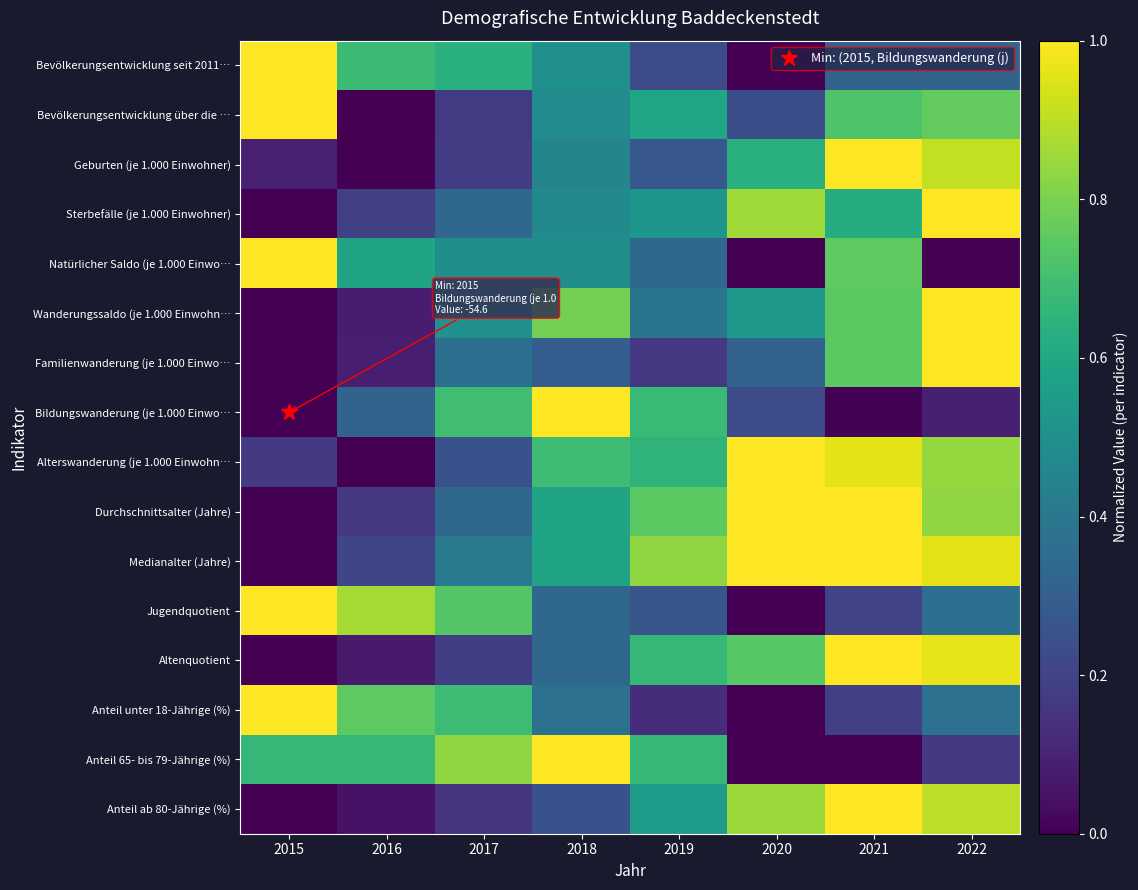

Reading right to left, list all the values displayed in this chart.

Bevölkerungsentwicklung seit 2011…: 2022=0.3	2021=0.3	2020=0.0	2019=0.2	2018=0.5	2017=0.6	2016=0.7	2015=1.0
Bevölkerungsentwicklung über die …: 2022=0.8	2021=0.7	2020=0.2	2019=0.6	2018=0.5	2017=0.2	2016=0.0	2015=1.0
Geburten (je 1.000 Einwohner): 2022=0.9	2021=1.0	2020=0.6	2019=0.3	2018=0.5	2017=0.2	2016=0.0	2015=0.1
Sterbefälle (je 1.000 Einwohner): 2022=1.0	2021=0.6	2020=0.9	2019=0.5	2018=0.5	2017=0.3	2016=0.2	2015=0.0
Natürlicher Saldo (je 1.000 Einwo…: 2022=0.0	2021=0.8	2020=0.0	2019=0.3	2018=0.5	2017=0.5	2016=0.6	2015=1.0
Wanderungssaldo (je 1.000 Einwohn…: 2022=1.0	2021=0.7	2020=0.5	2019=0.4	2018=0.8	2017=0.5	2016=0.1	2015=0.0
Familienwanderung (je 1.000 Einwo…: 2022=1.0	2021=0.7	2020=0.3	2019=0.2	2018=0.3	2017=0.4	2016=0.1	2015=0.0
Bildungswanderung (je 1.000 Einwo…: 2022=0.1	2021=0.0	2020=0.2	2019=0.7	2018=1.0	2017=0.7	2016=0.3	2015=0.0
Alterswanderung (je 1.000 Einwohn…: 2022=0.8	2021=1.0	2020=1.0	2019=0.7	2018=0.7	2017=0.2	2016=0.0	2015=0.2
Durchschnittsalter (Jahre): 2022=0.8	2021=1.0	2020=1.0	2019=0.7	2018=0.6	2017=0.3	2016=0.2	2015=0.0
Medianalter (Jahre): 2022=1.0	2021=1.0	2020=1.0	2019=0.8	2018=0.6	2017=0.4	2016=0.2	2015=0.0
Jugendquotient: 2022=0.4	2021=0.2	2020=0.0	2019=0.3	2018=0.3	2017=0.7	2016=0.9	2015=1.0
Altenquotient: 2022=1.0	2021=1.0	2020=0.7	2019=0.7	2018=0.3	2017=0.2	2016=0.1	2015=0.0
Anteil unter 18-Jährige (%): 2022=0.4	2021=0.2	2020=0.0	2019=0.1	2018=0.4	2017=0.7	2016=0.8	2015=1.0
Anteil 65- bis 79-Jährige (%): 2022=0.2	2021=0.0	2020=0.0	2019=0.7	2018=1.0	2017=0.8	2016=0.7	2015=0.7
Anteil ab 80-Jährige (%): 2022=0.9	2021=1.0	2020=0.9	2019=0.6	2018=0.2	2017=0.1	2016=0.1	2015=0.0